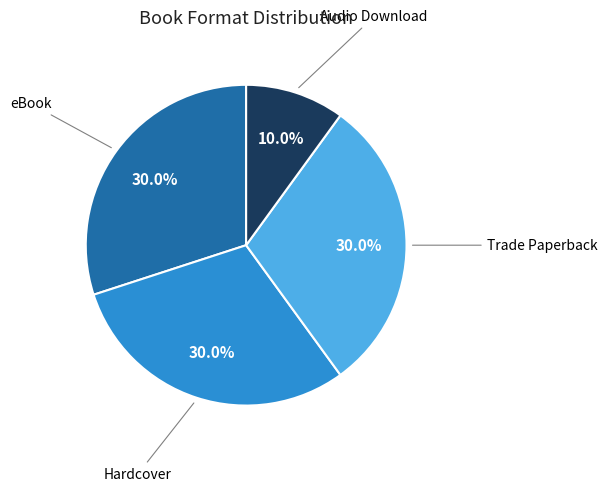

How many segments does this pie chart have?

4